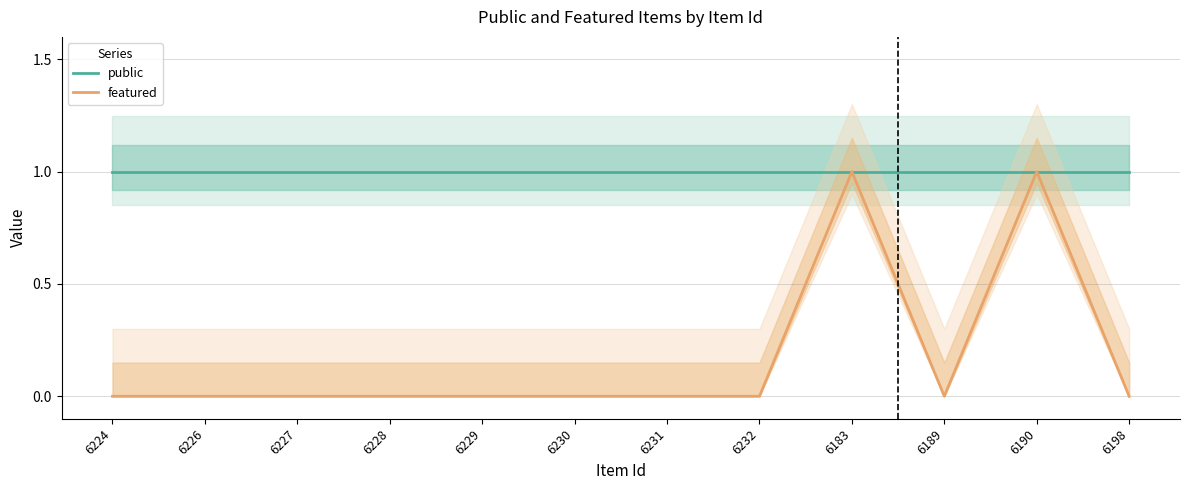

Rank the series by their maximum value, from highest to lowest.

public, featured